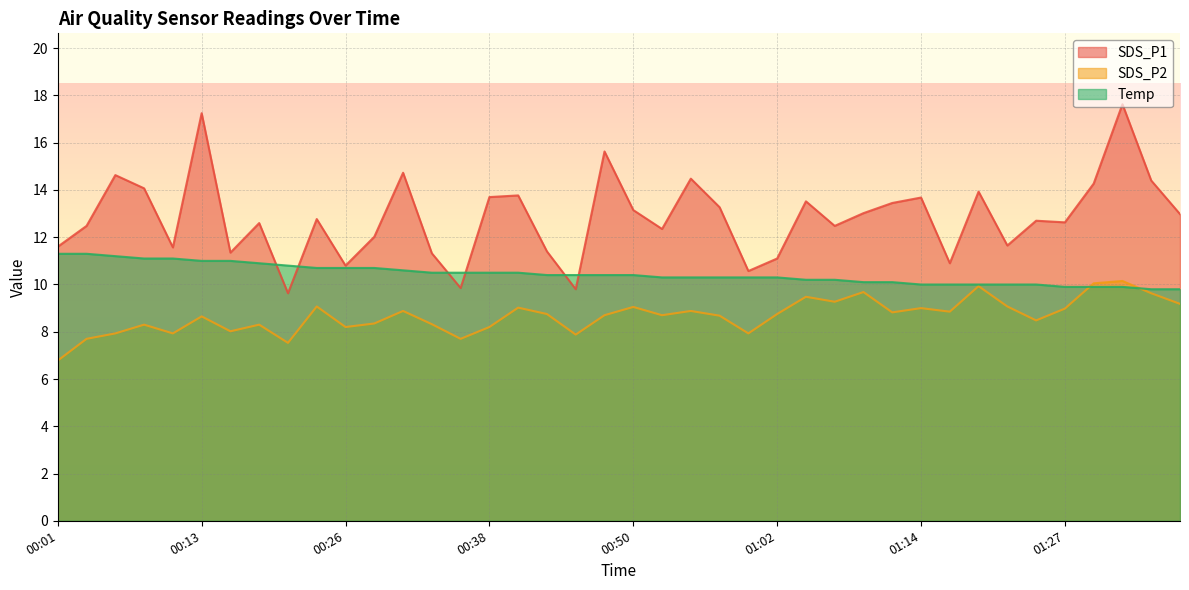

At how many categories does at least one series exceed 13?

18